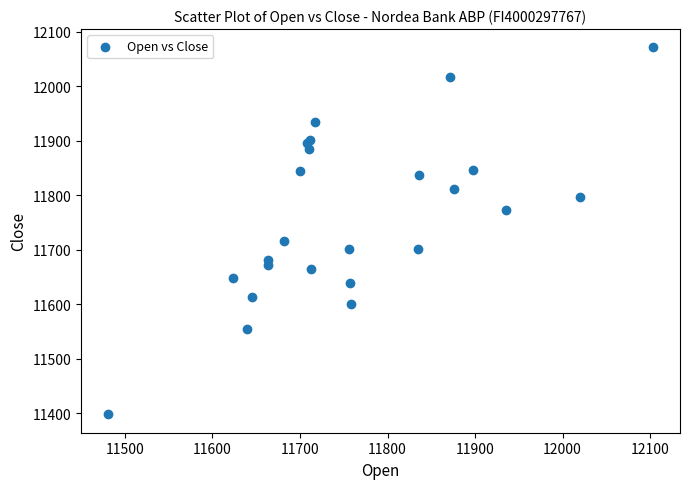

What Y value in the scatter plot is closest to 11734?

11716